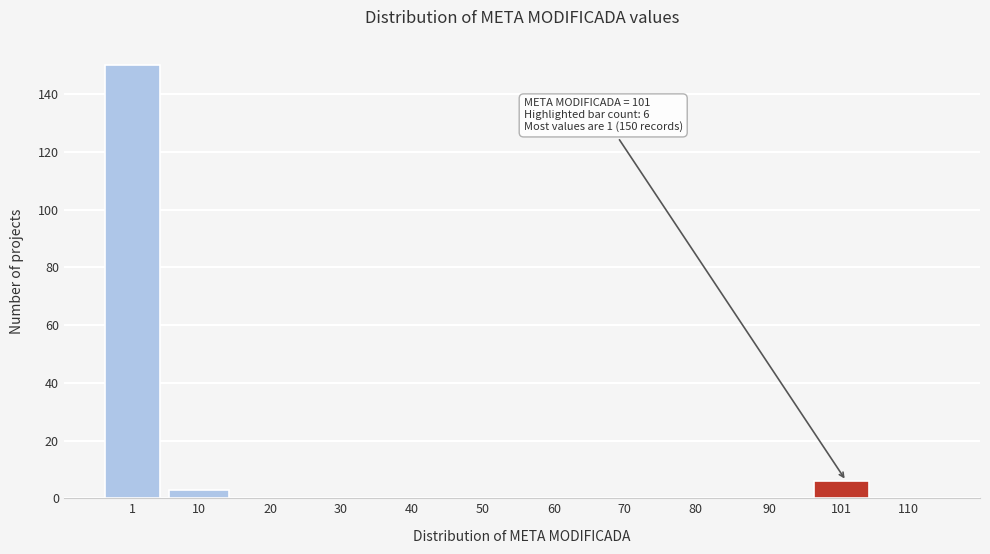

Reading right to left, list all the values displayed in this chart.

110=0	101=6	90=0	80=0	70=0	60=0	50=0	40=0	30=0	20=0	10=3	1=150